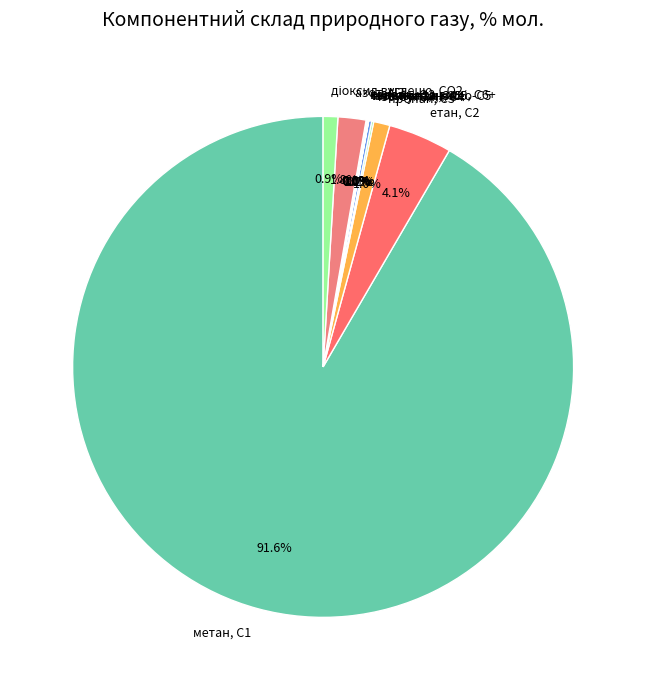

What is the largest slice in the pie chart?

метан, С1